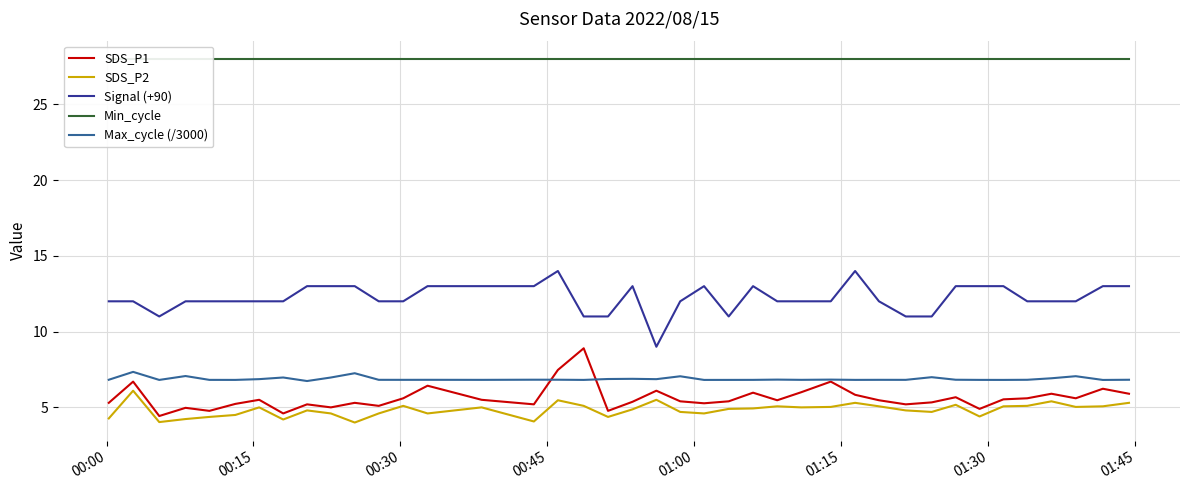

What is the highest value of the SDS_P1 series?

8.9